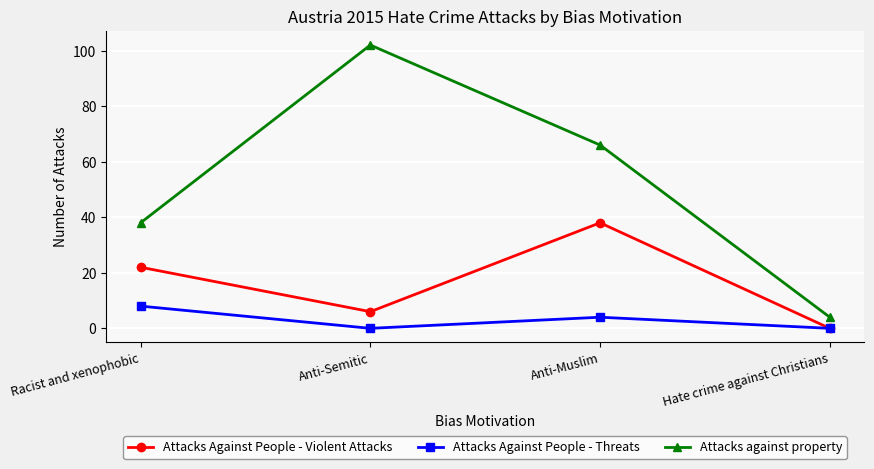

How many interior local valleys does the Attacks Against People - Violent Attacks series have?

1